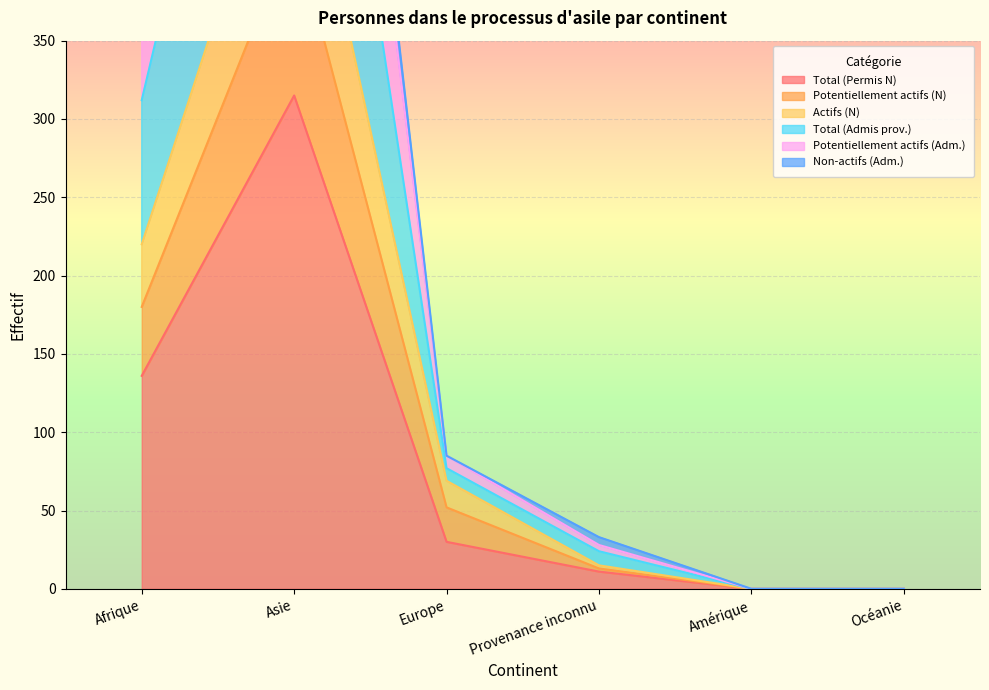

Which series has the largest total across all categories?

Total (Admis prov.)